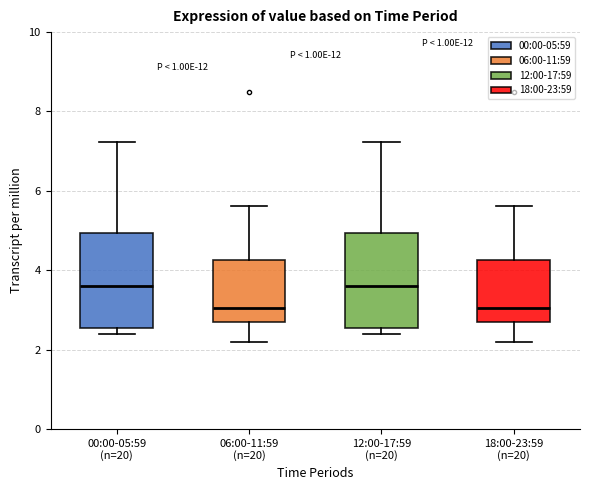

Reading left to right, read every box against the y-axis: the position of its median line, the range the box covers, and the ends of its whiskers. The values are not printed on the chart, so give them approximately, as read against the axis.

00:00-05:59 (n=20): median 3.6, box 2.6 to 5.0, whiskers 2.4 to 7.2
06:00-11:59 (n=20): median 3.0, box 2.6 to 4.2, whiskers 2.2 to 5.6
12:00-17:59 (n=20): median 3.6, box 2.6 to 5.0, whiskers 2.4 to 7.2
18:00-23:59 (n=20): median 3.0, box 2.6 to 4.2, whiskers 2.2 to 5.6